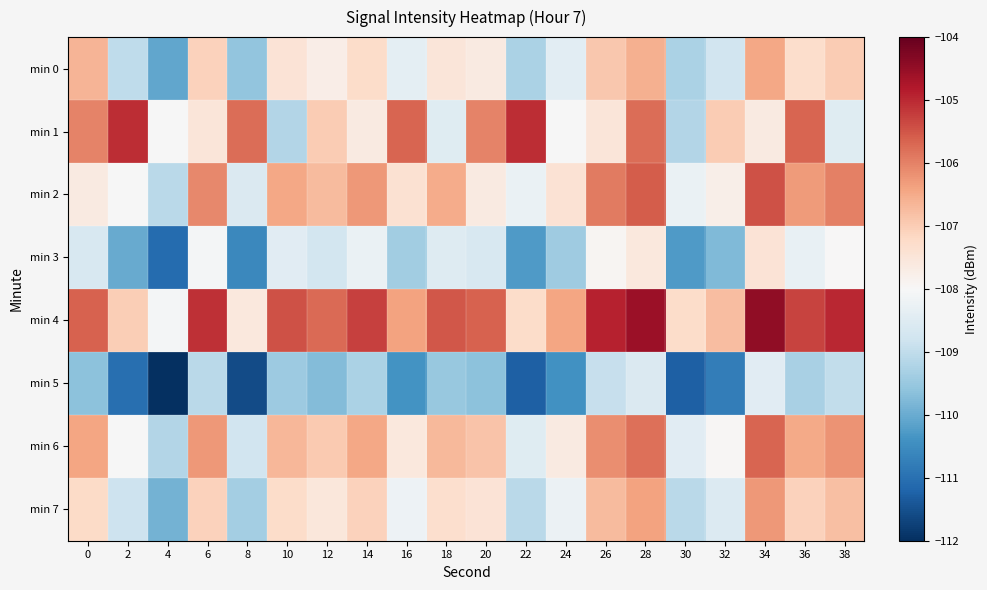

What is the total value across all series at 30?

-873.0